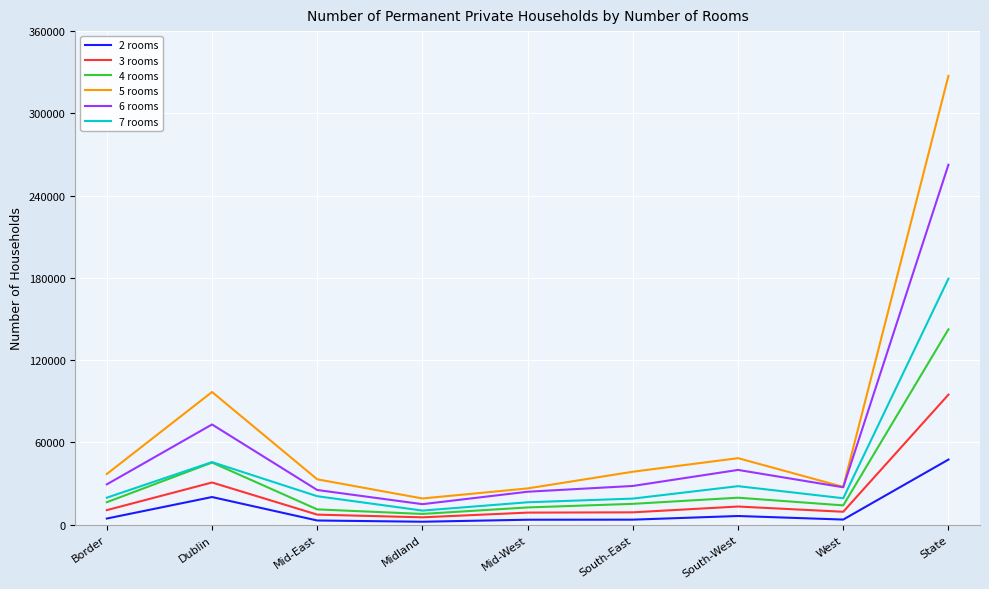

At which label does 7 rooms reach its peak?

State